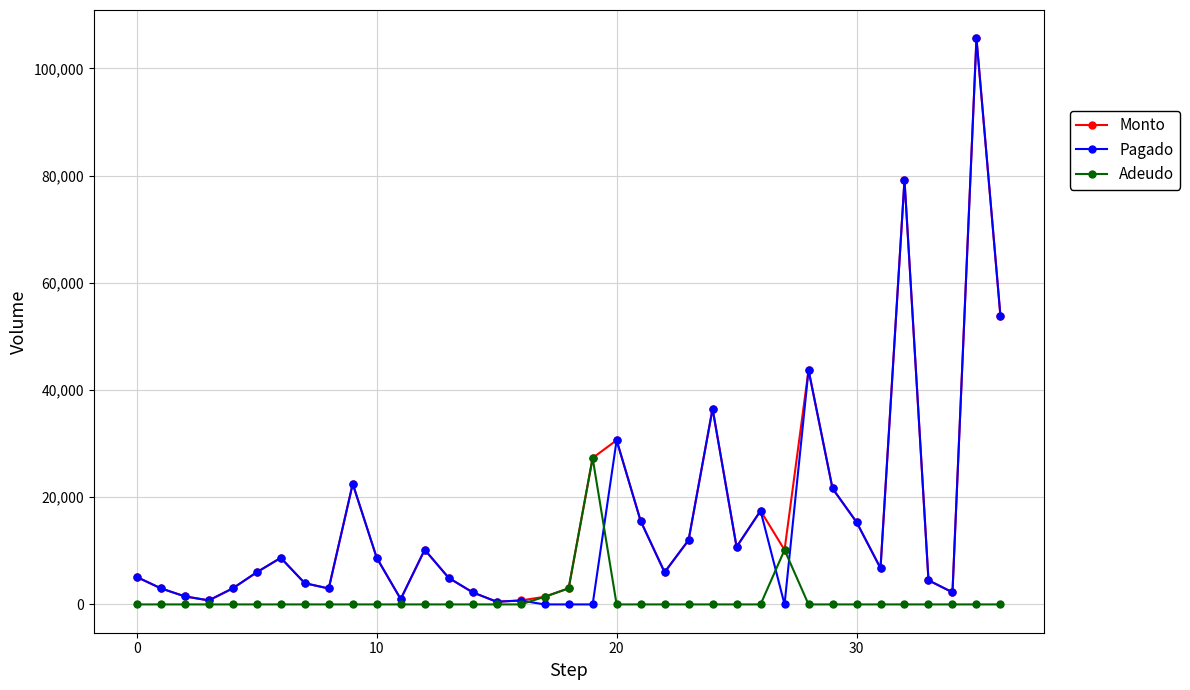

True or false: Pagado has more than 0 interior local peaks.

True